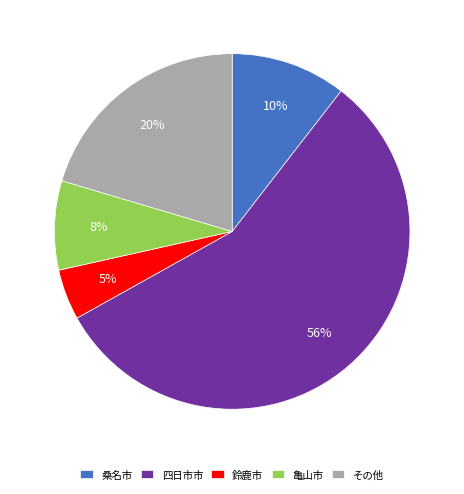

To the nearest percent, what is the average slice percentage?

20%